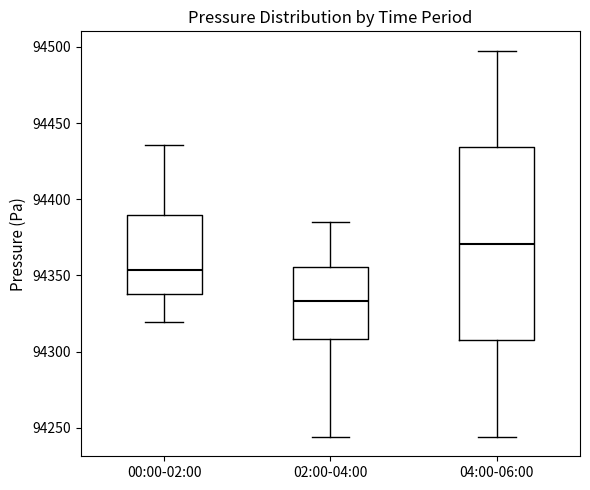

Reading left to right, read every box against the y-axis: the position of its median line, the range the box covers, and the ends of its whiskers. The values are not printed on the chart, so give them approximately, as read against the axis.

00:00-02:00: median 94355, box 94340 to 94390, whiskers 94320 to 94435
02:00-04:00: median 94335, box 94310 to 94355, whiskers 94245 to 94385
04:00-06:00: median 94370, box 94305 to 94435, whiskers 94245 to 94500